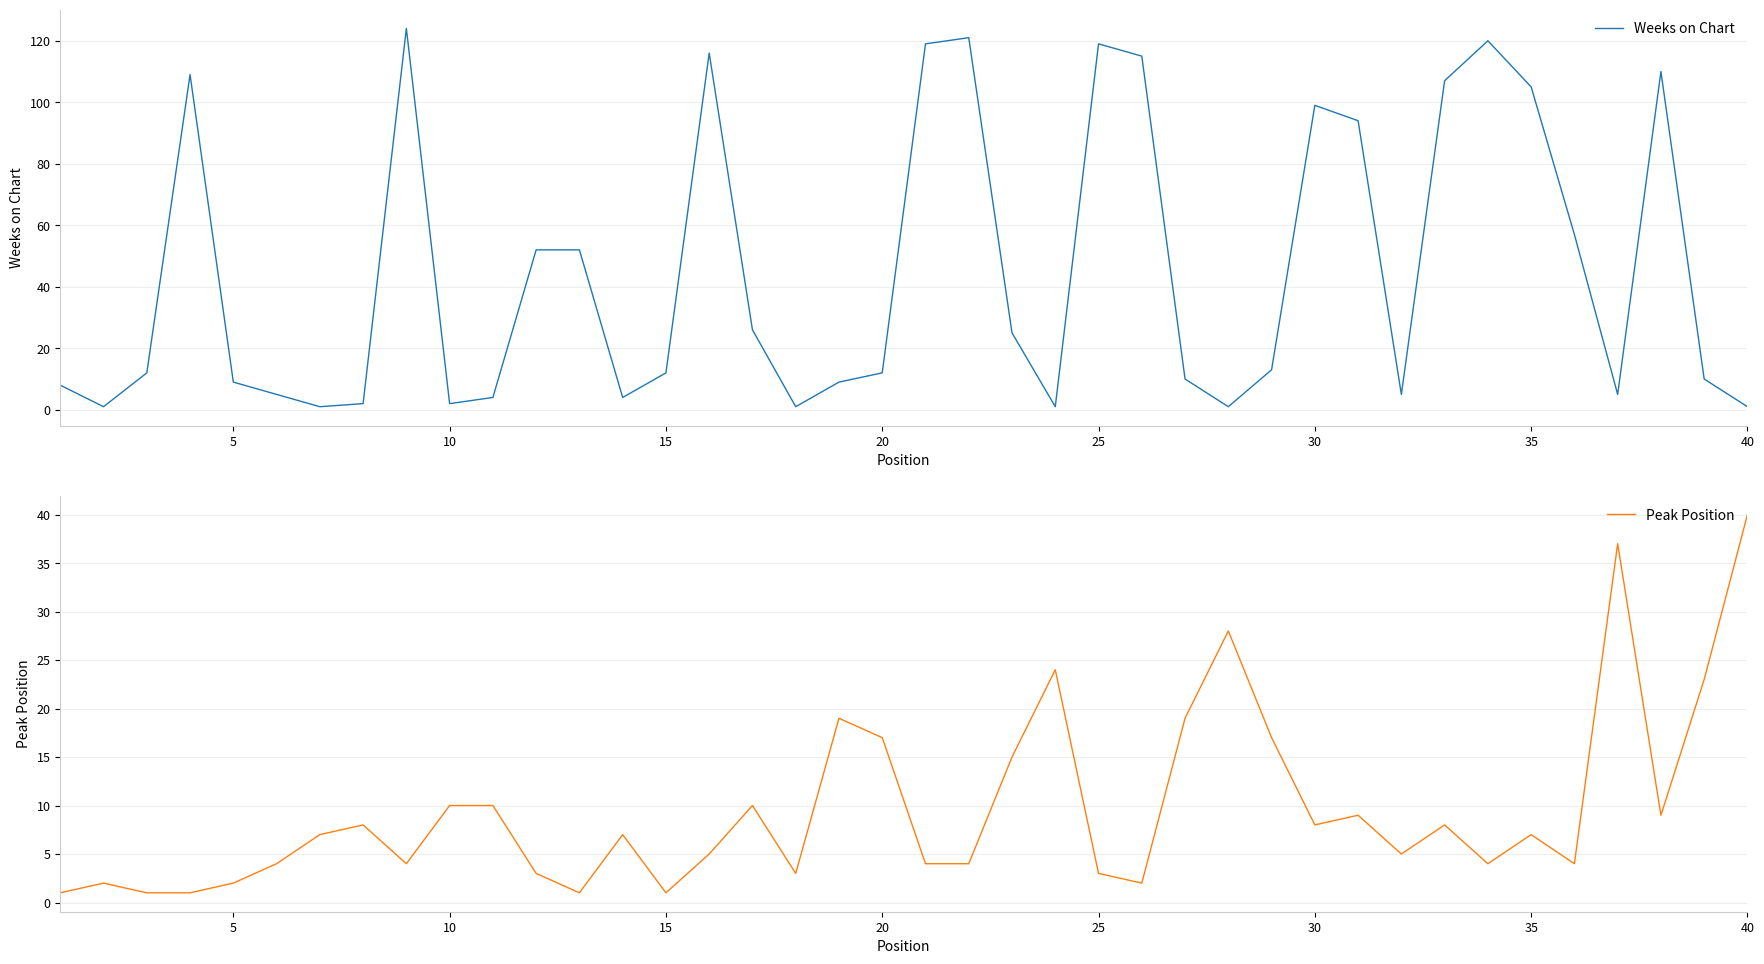

The value of Weeks on Chart at 25 is 38. True or false?

False